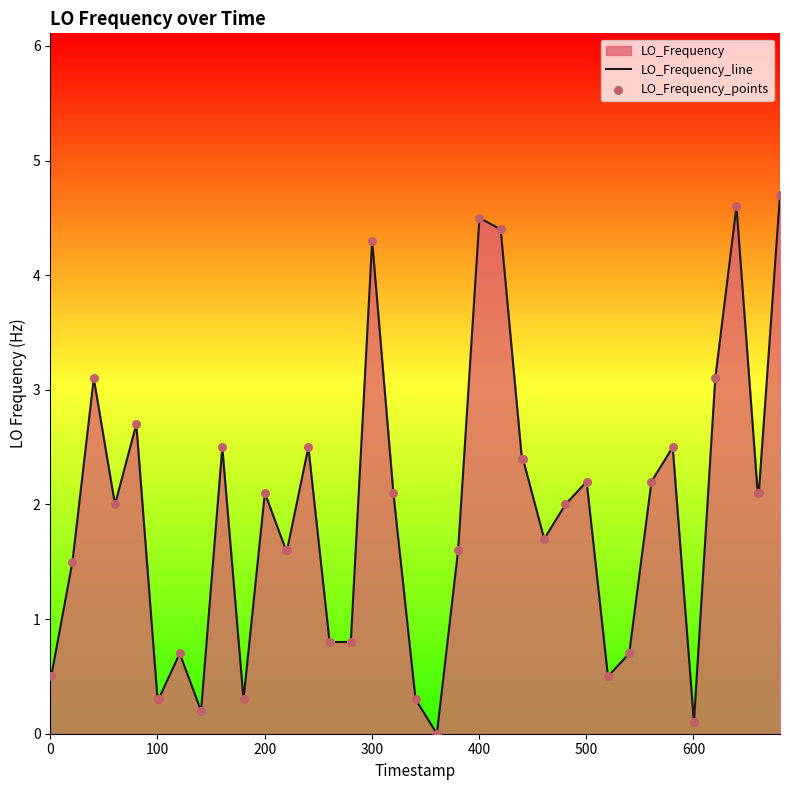

Which series has the largest Y range (max minus min)?

LO_Frequency_line